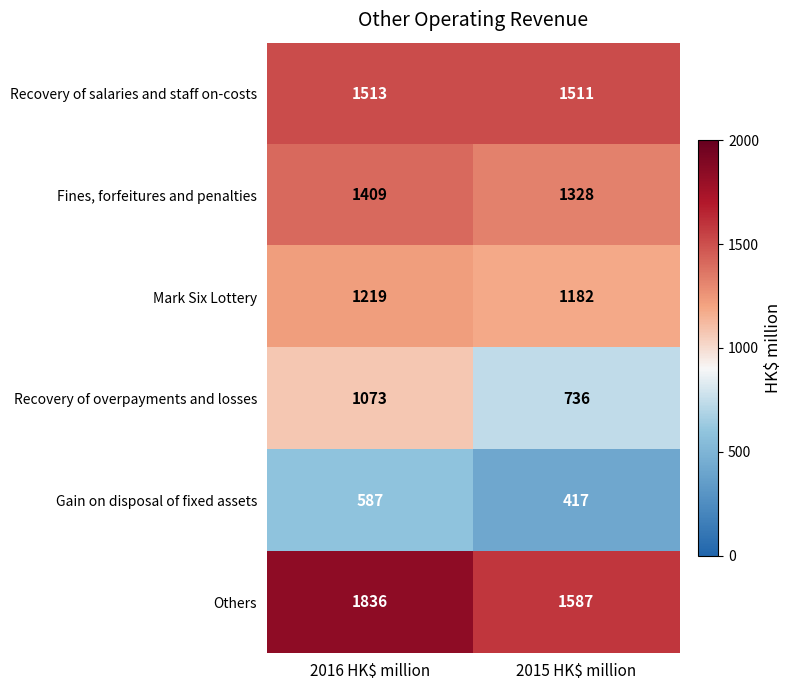

Reading left to right, extract all data points from this chart.

Recovery of salaries and staff on-costs: 1513	1511
Fines, forfeitures and penalties: 1409	1328
Mark Six Lottery: 1219	1182
Recovery of overpayments and losses: 1073	736
Gain on disposal of fixed assets: 587	417
Others: 1836	1587